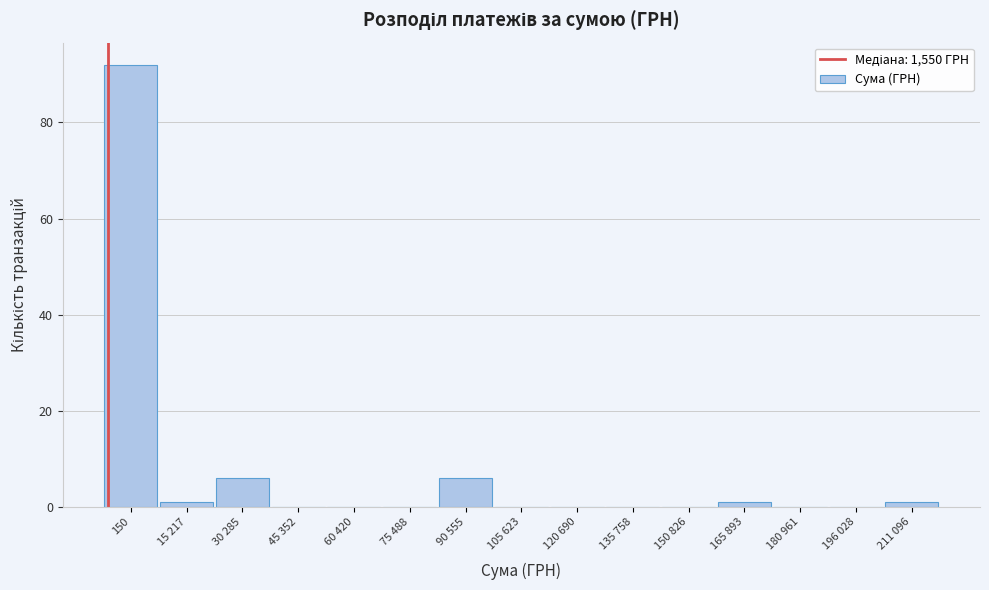

Reading right to left, what are all the values shown in this chart?

211 096=1	196 028=0	180 961=0	165 893=1	150 826=0	135 758=0	120 690=0	105 623=0	90 555=6	75 488=0	60 420=0	45 352=0	30 285=6	15 217=1	150=92